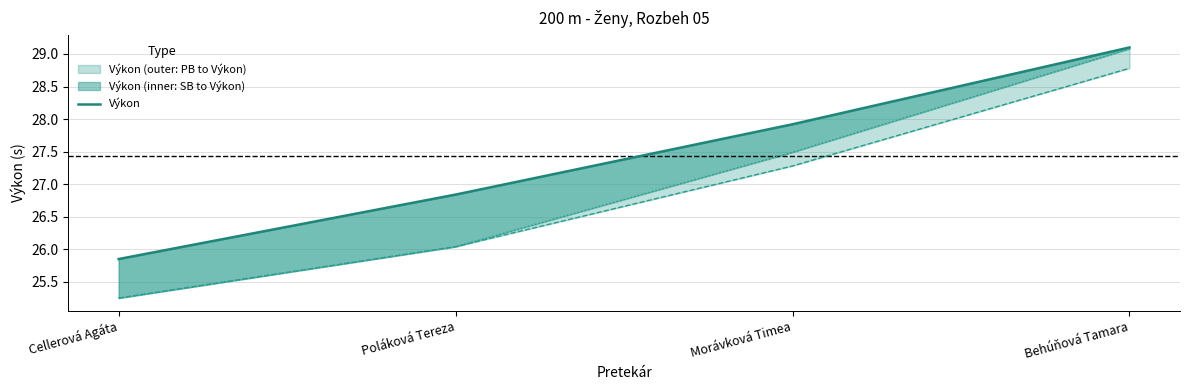

Approximately how many times larger is the value at Cellerová Agáta compared to Morávková Timea?

0.9